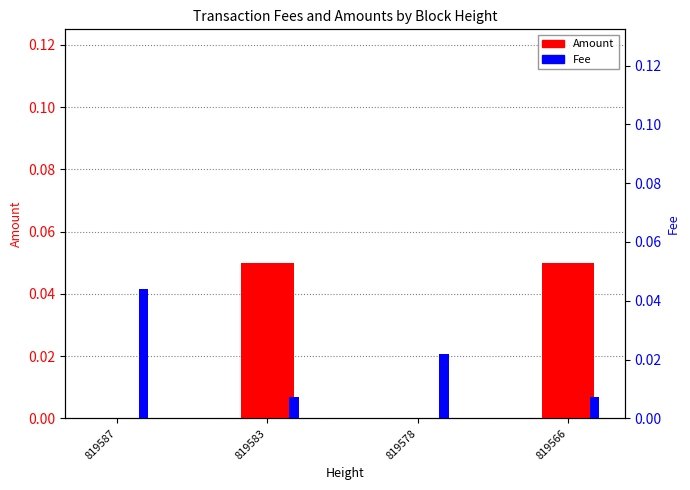

Rank the series by their maximum value, from lowest to highest.

Fee, Amount